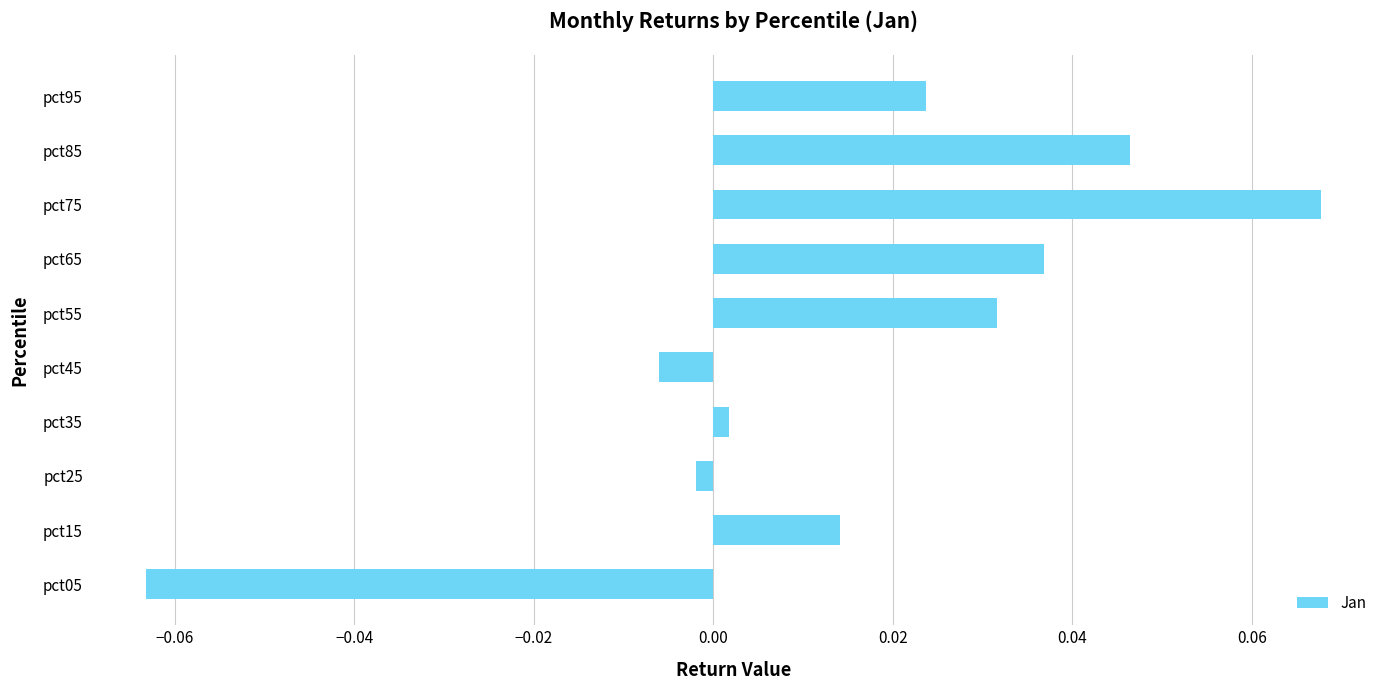

Between pct05 and pct65, which is larger?

pct65